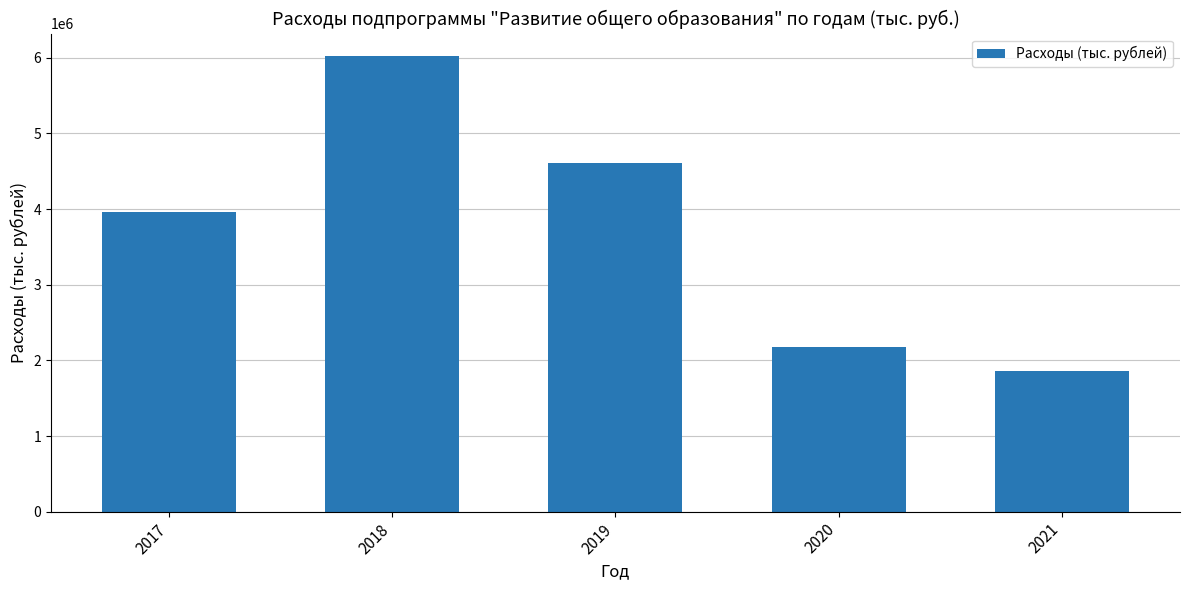

What is the average value?

3722949.6